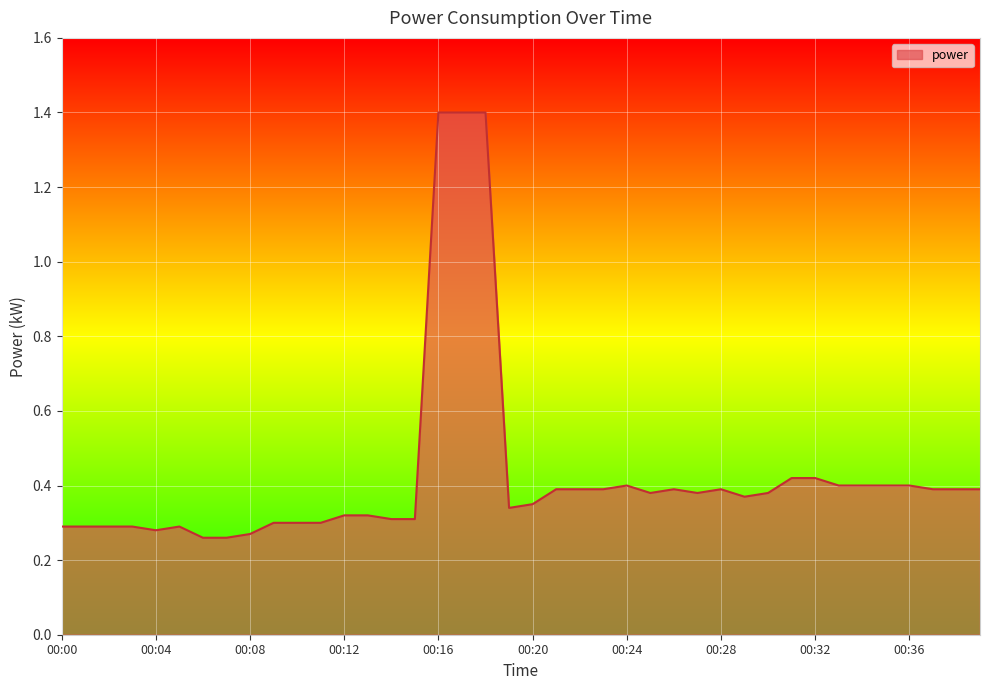

Count the number of categories in the chart.

40